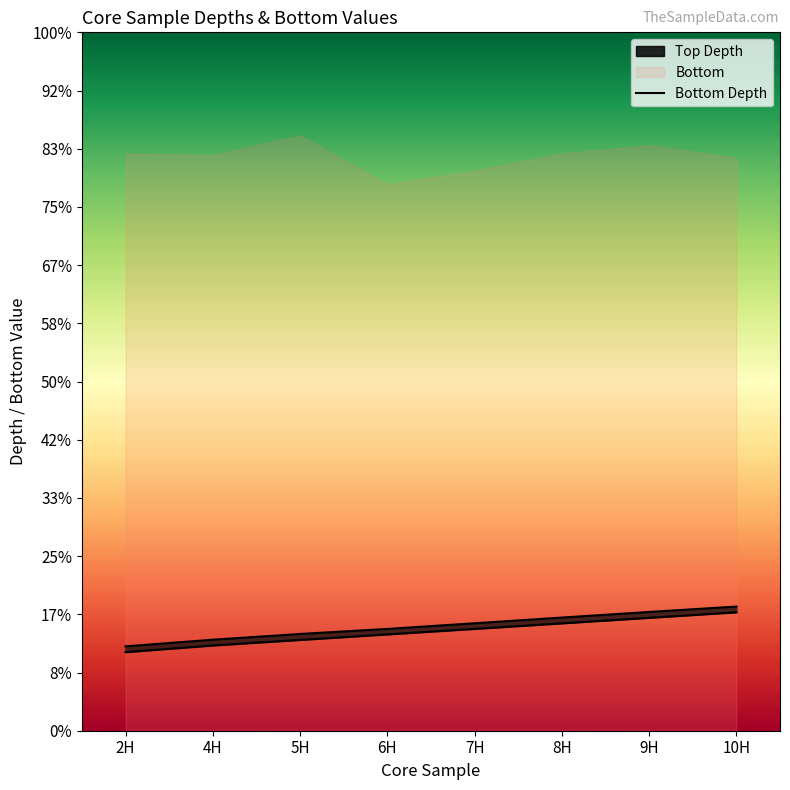

Rank the categories by Top Depth value from lowest to highest.

2H, 4H, 5H, 6H, 7H, 8H, 9H, 10H